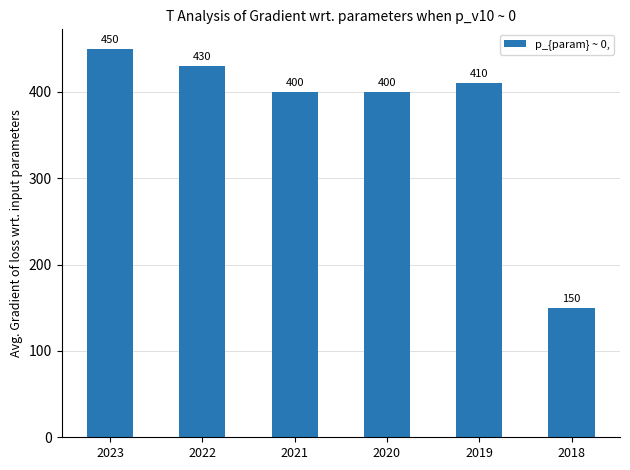

At which label does the data first exceed 410?

2023